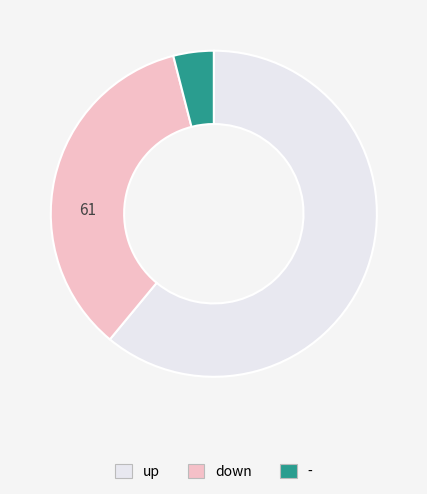

Which category has the biggest portion of the pie?

up